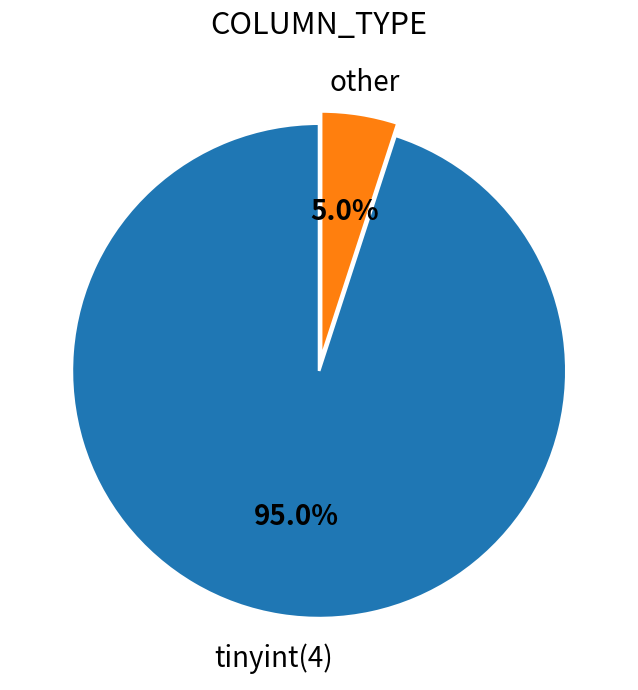

To the nearest percent, what is the average slice percentage?

50%